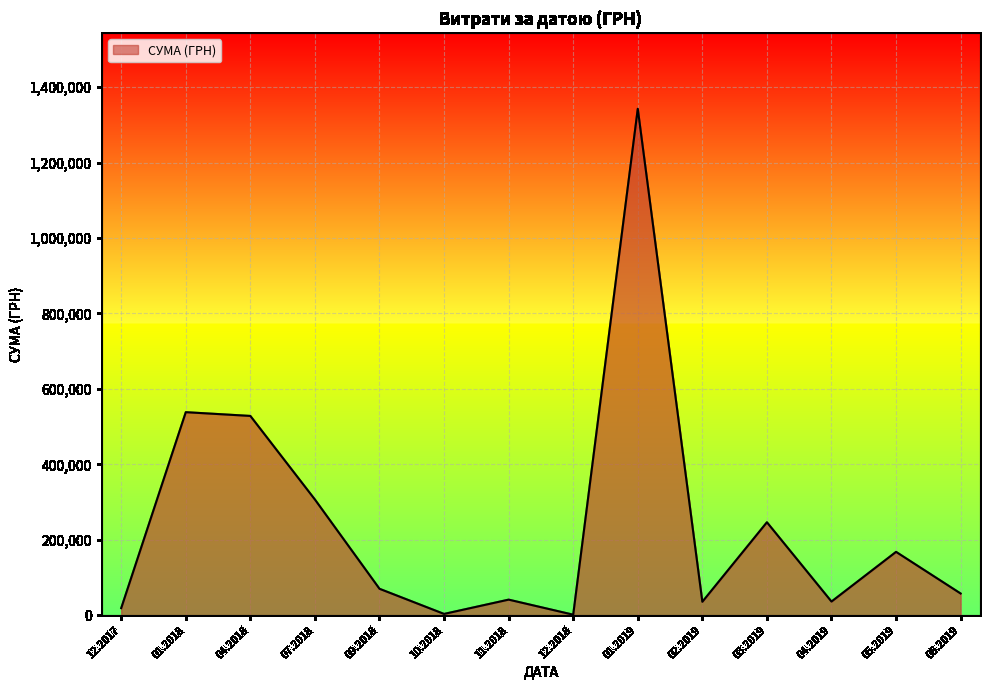

Approximately how many times larger is the value at 04.2019 compared to 06.2019?

0.6